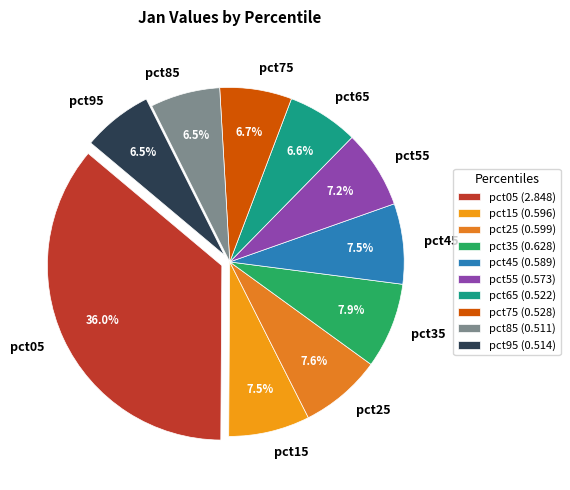

What percentage is NOT represented by pct55?

92.8%